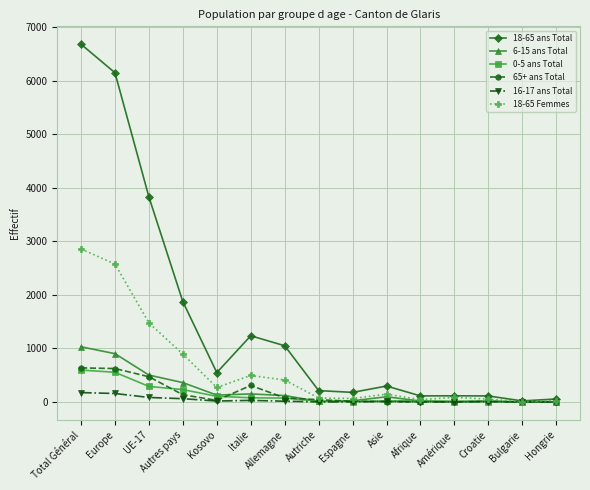

How many data points in 18-65 ans Total are less than 298?

7